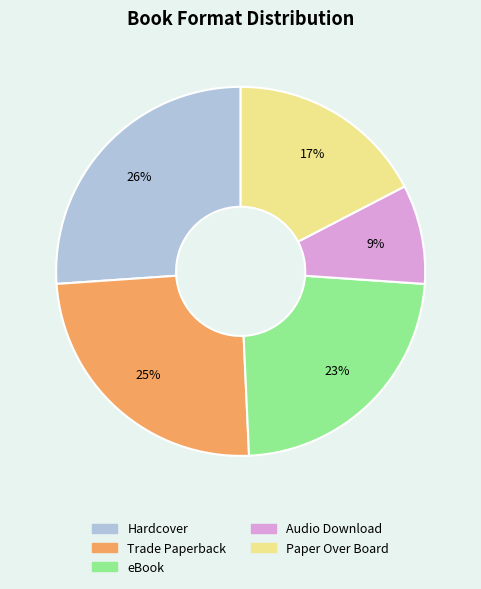

Rank the categories by value from highest to lowest.

Hardcover, Trade Paperback, eBook, Paper Over Board, Audio Download